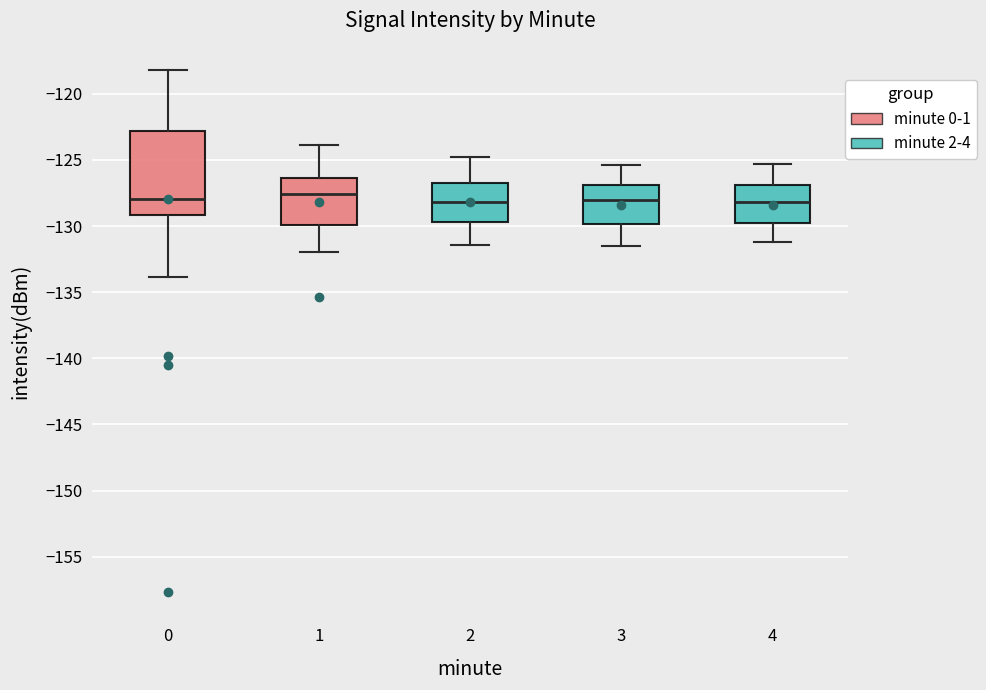

Where is the lower edge of the box at x = 0 on the y-axis? The values are not printed on the chart, so give them approximately, as read against the axis.

-129.0